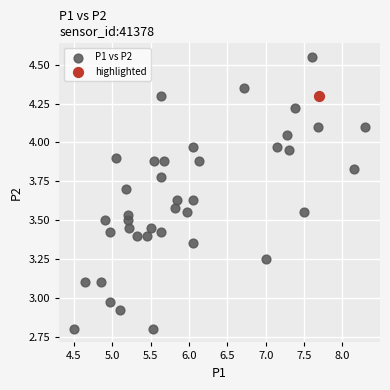

What are all the series names shown in the legend?

P1 vs P2, highlighted